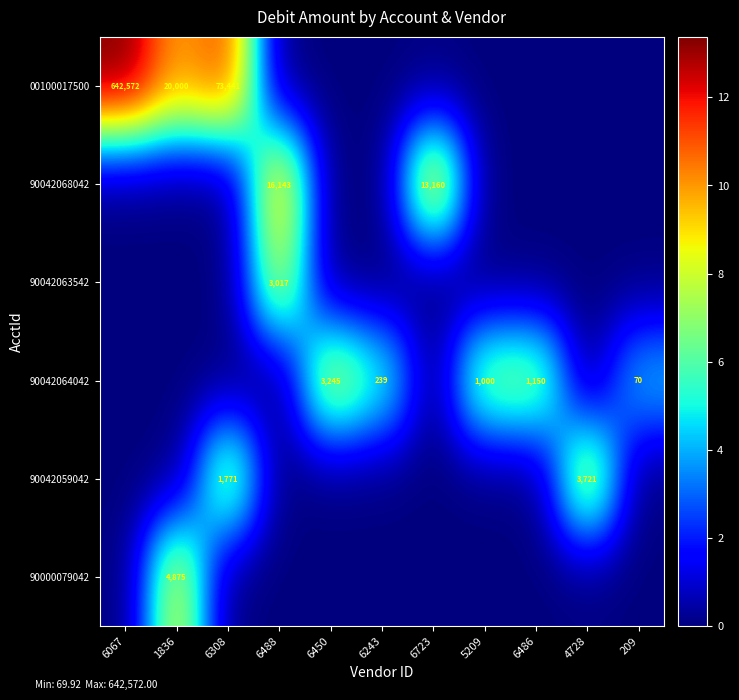

The value of 90042064042 at 6450 is 1760. True or false?

False